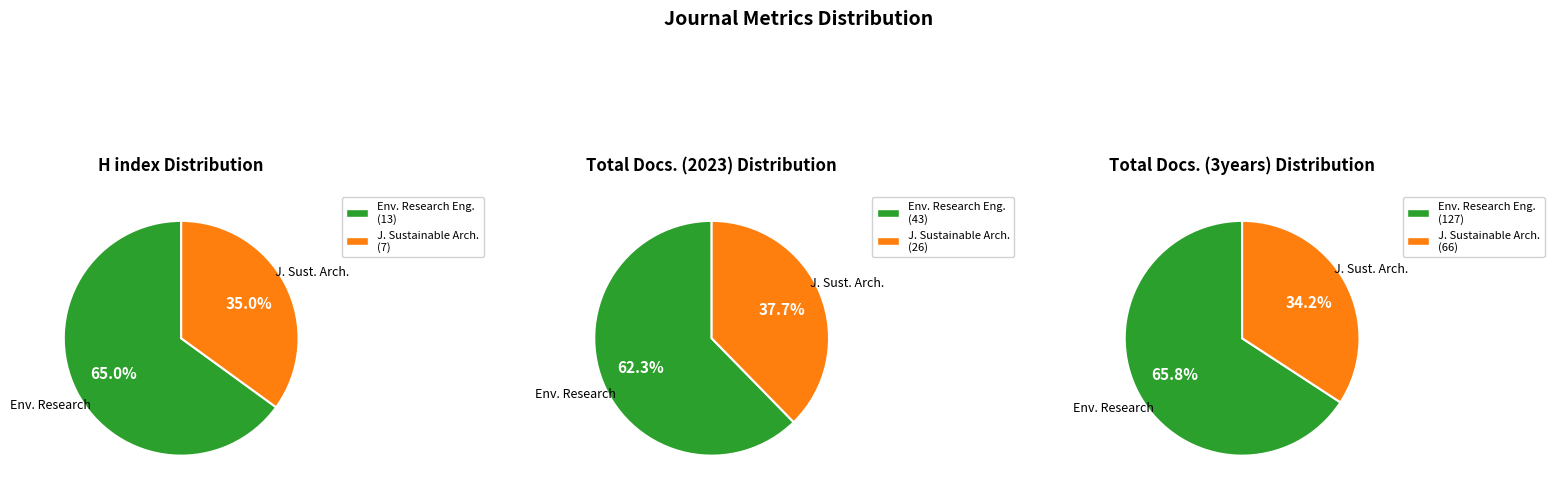

Combined, do Journal of Sustainable Architecture and Civil Engineering and Environmental Research, Engineering and Management account for over 50%?

Yes